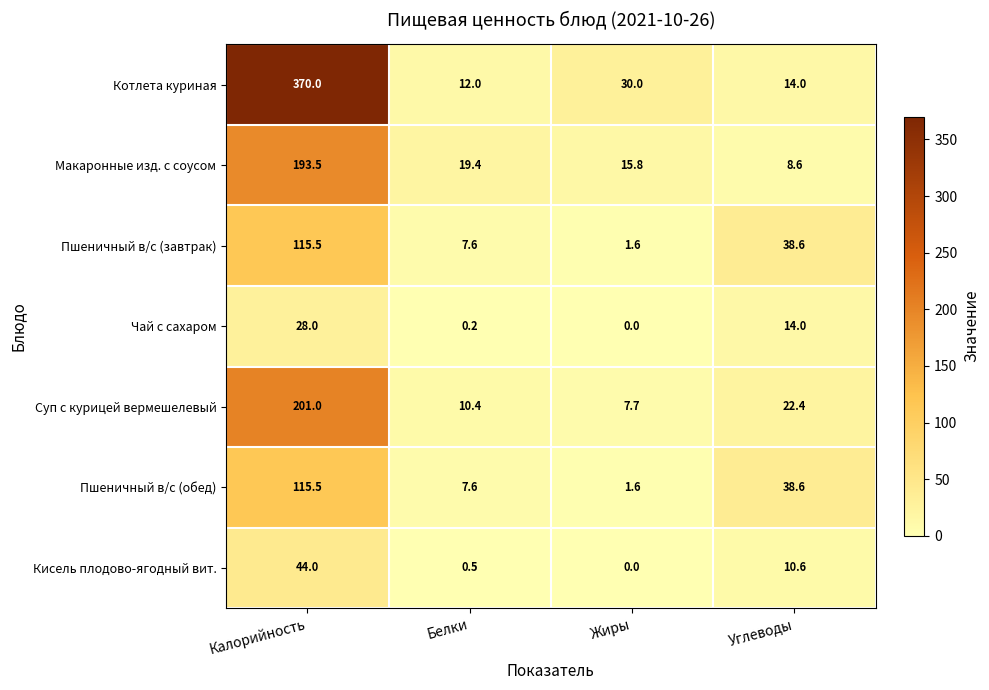

Reading left to right, transcribe all the data shown in this chart.

Котлета куриная: 370.0	12.0	30.0	14.0
Макаронные изд. с соусом: 193.5	19.4	15.8	8.6
Пшеничный в/с (завтрак): 115.5	7.6	1.6	38.6
Чай с сахаром: 28.0	0.2	0.0	14.0
Суп с курицей вермешелевый: 201.0	10.4	7.7	22.4
Пшеничный в/с (обед): 115.5	7.6	1.6	38.6
Кисель плодово-ягодный вит.: 44.0	0.5	0.0	10.6